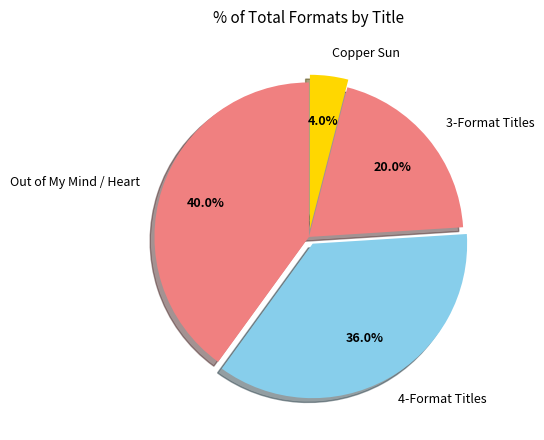

Rank the categories by value from highest to lowest.

Out of My Mind / Heart, 4-Format Titles, 3-Format Titles, Copper Sun